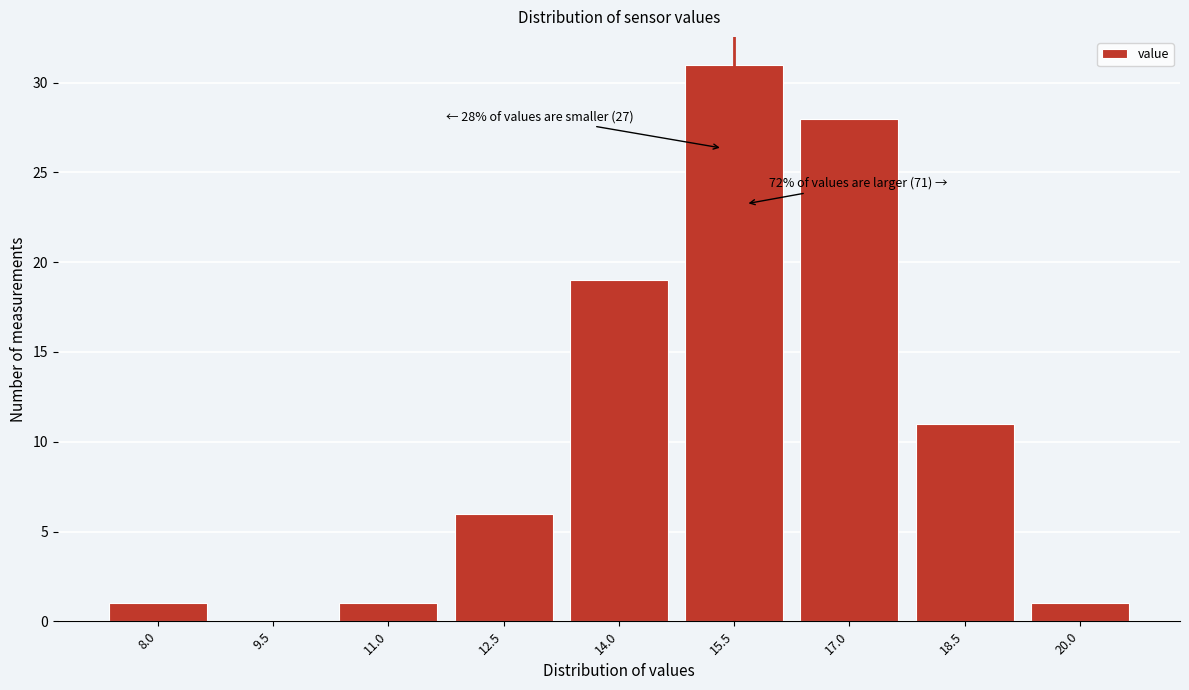

Reading left to right, list all the values displayed in this chart.

8.0=1	9.5=0	11.0=1	12.5=6	14.0=19	15.5=31	17.0=28	18.5=11	20.0=1